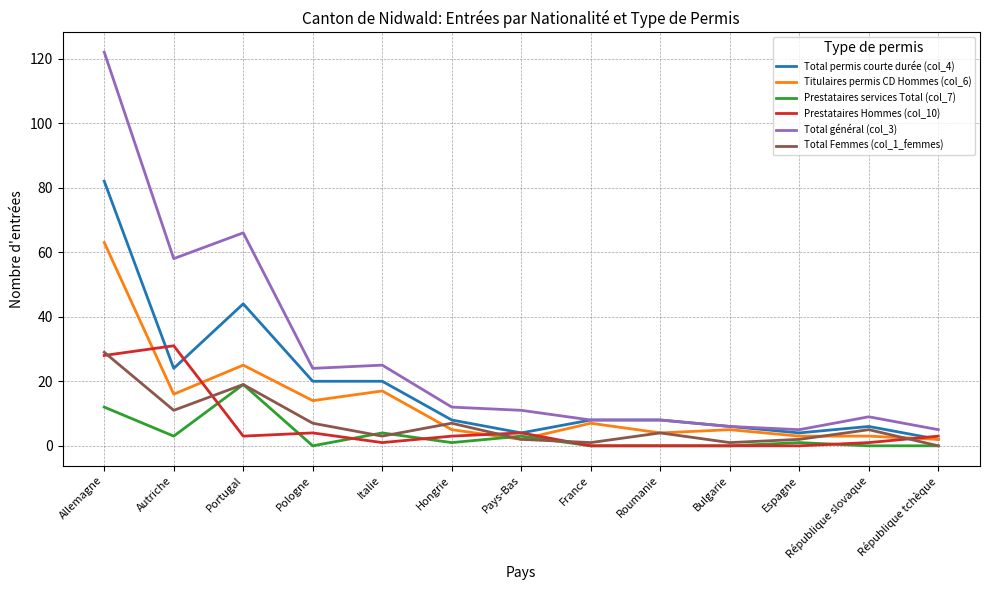

Where is the first local maximum for Total général (col_3)?

Portugal